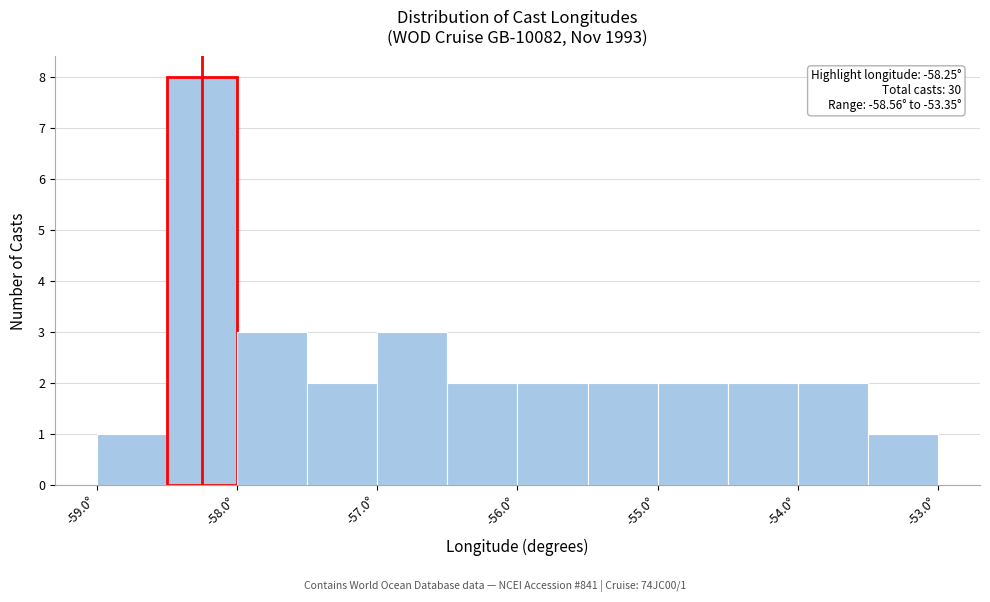

Over which range of the x-axis is the bar tallest?

-58.5 to -58.0